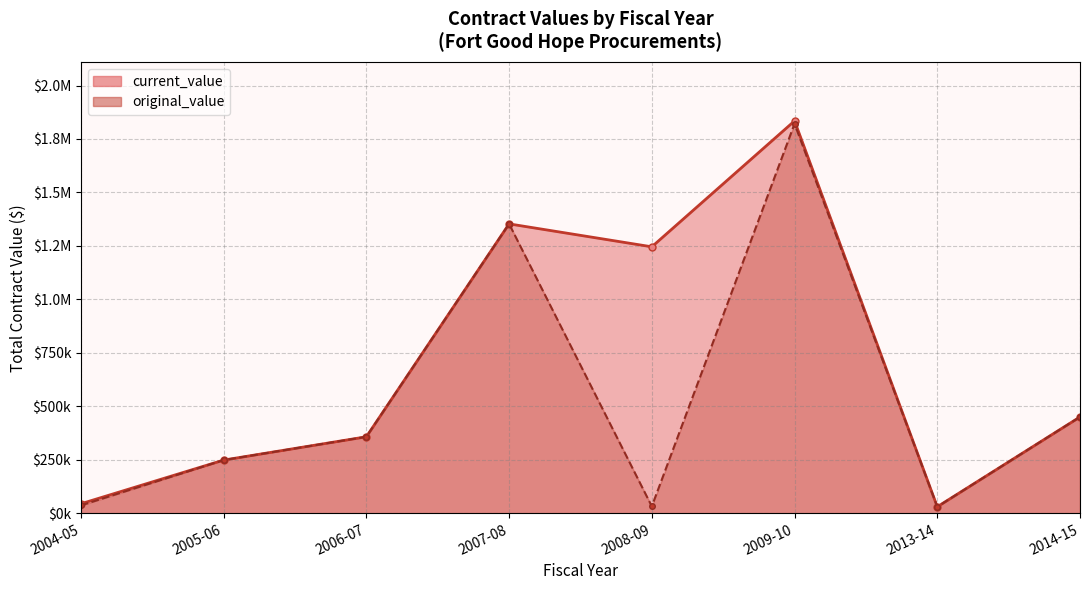

How many data points does each series have?

8